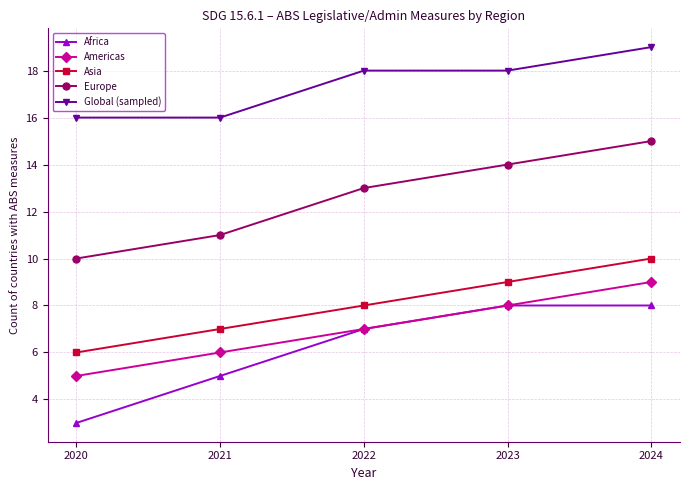

What is the difference between the second highest and minimum values in the Africa series?

5